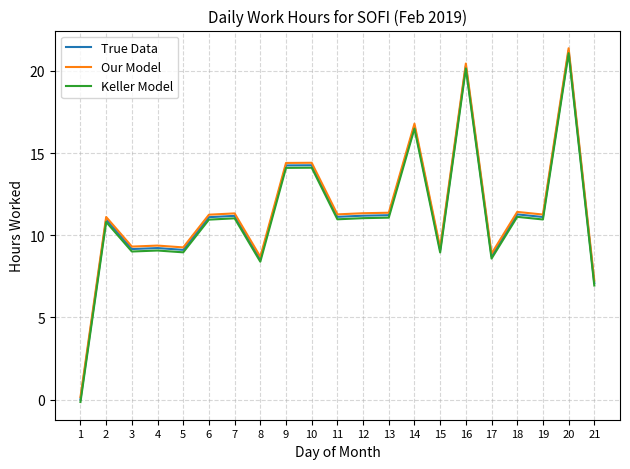

What is the total value across all series at 2?

32.9